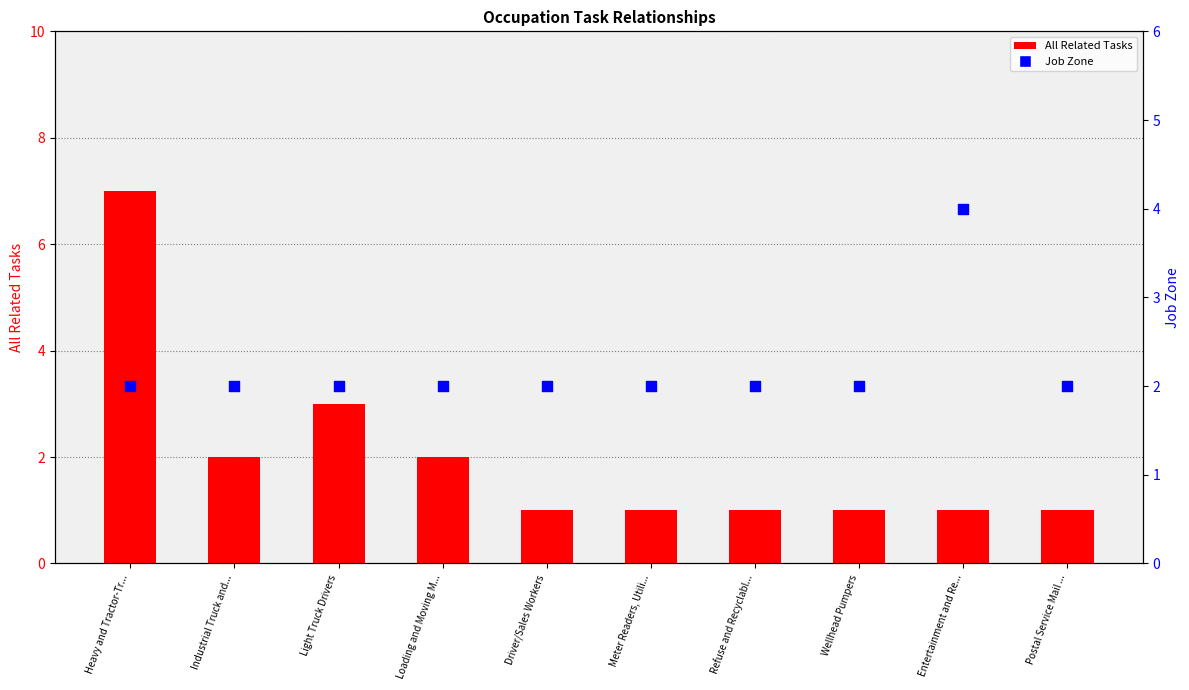

What is the total value across all series at Refuse and Recyclabl...?

3